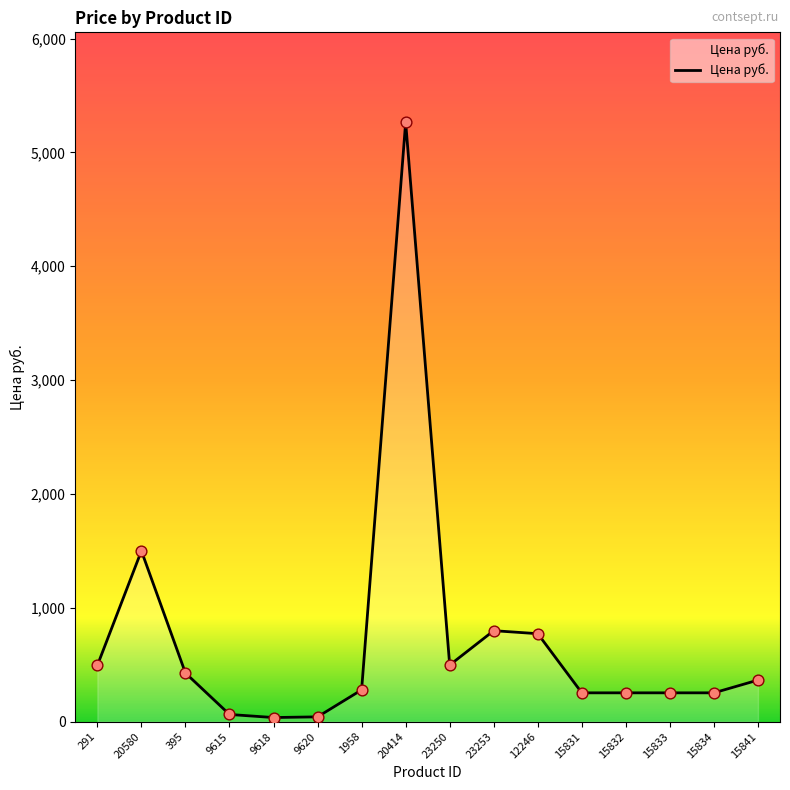

What is the change in value from 291 to 9620?

-452.0